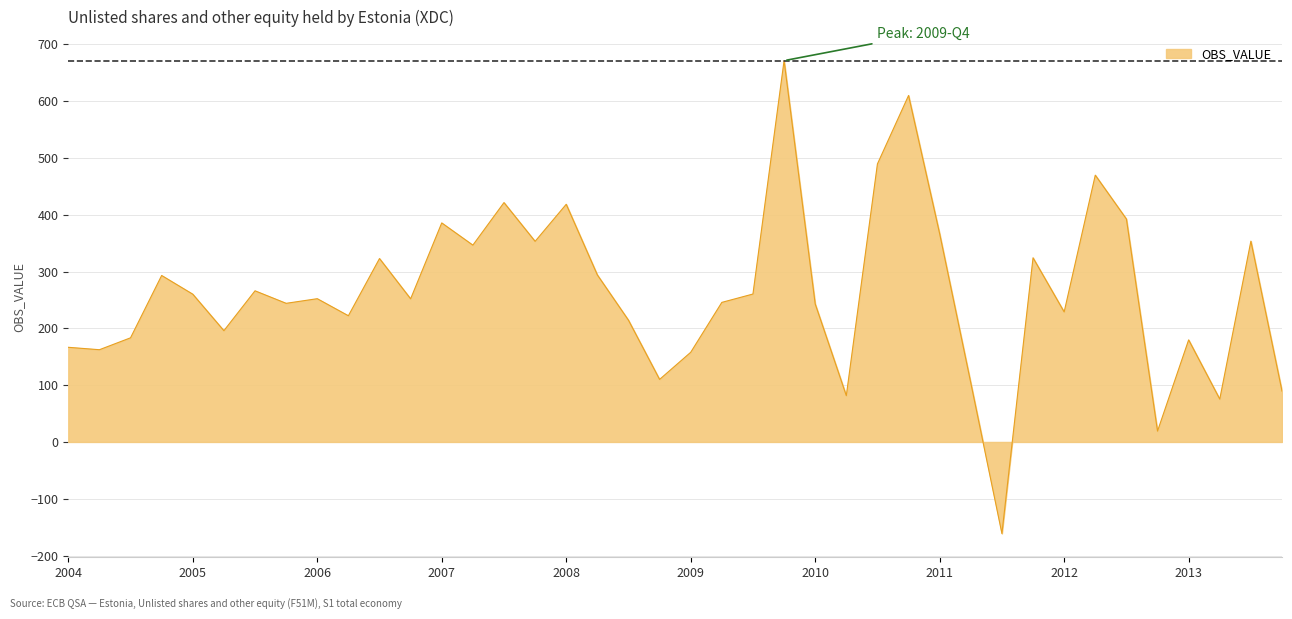

What is the difference between the maximum and minimum values?

832.5